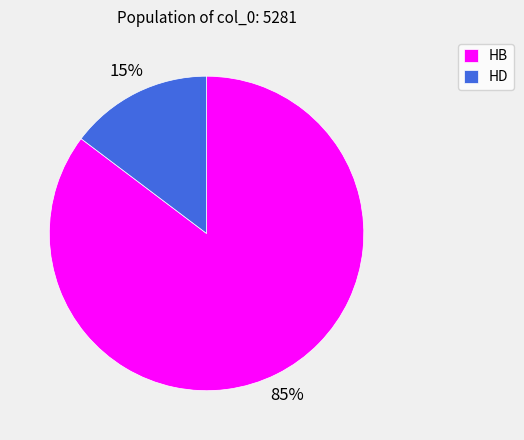

Is there any slice that represents more than half of the pie?

Yes